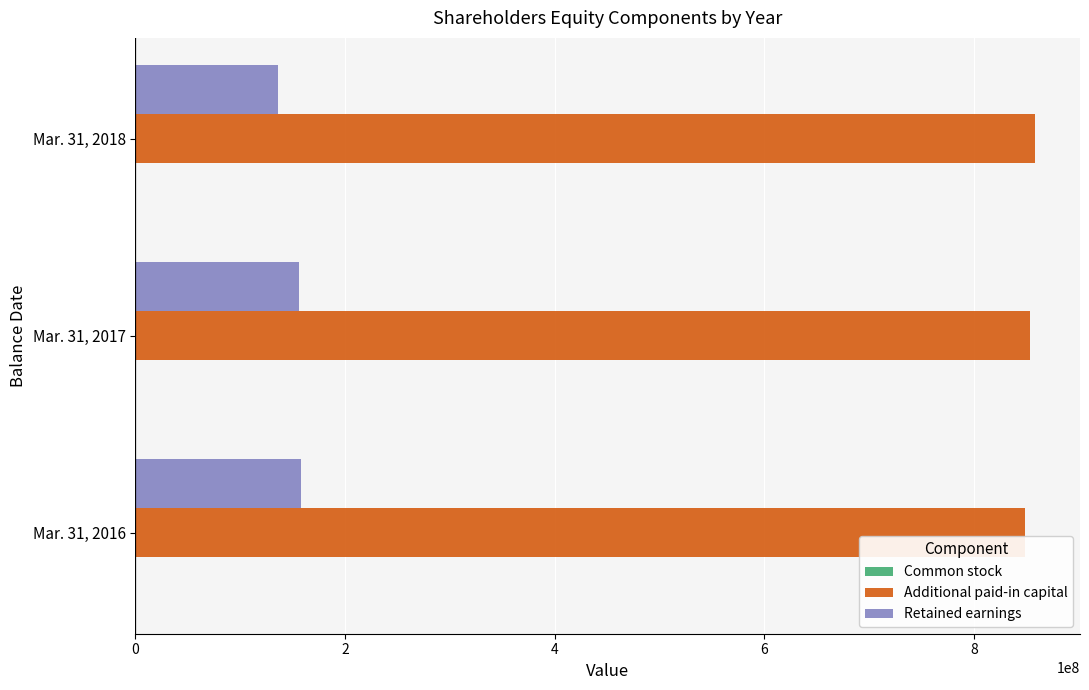

The value of Retained earnings at Mar. 31, 2018 is 196293657. True or false?

False